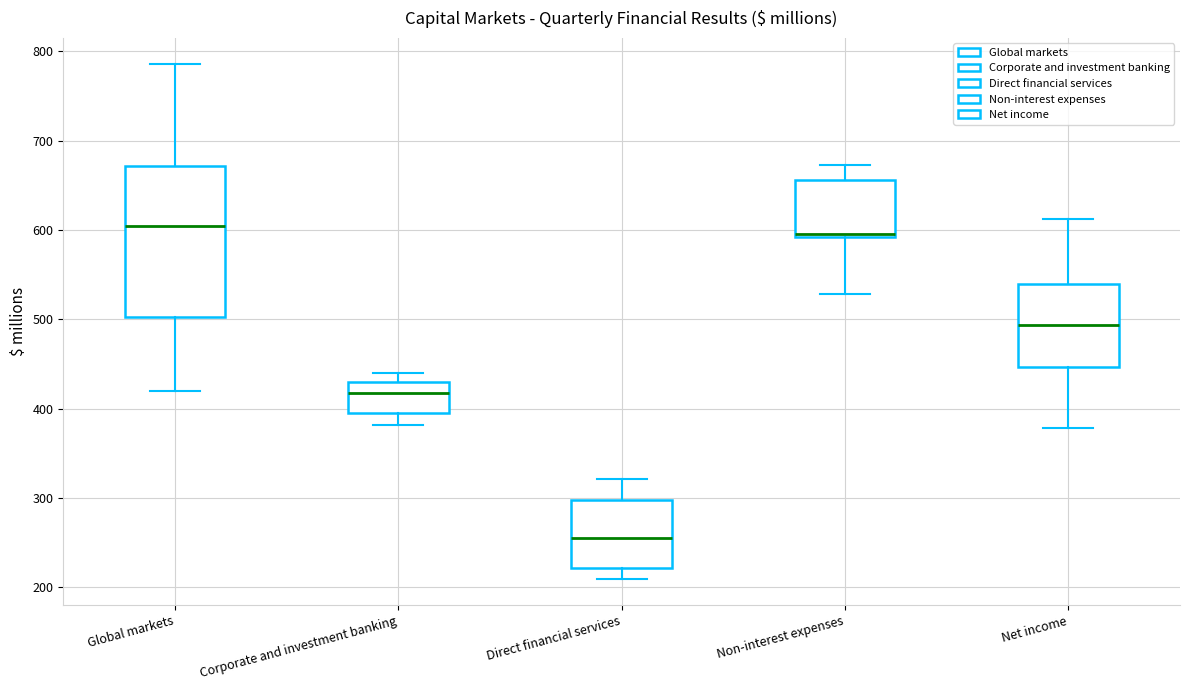

Reading left to right, read every box against the y-axis: the position of its median line, the range the box covers, and the ends of its whiskers. The values are not printed on the chart, so give them approximately, as read against the axis.

Global markets: median 600, box 500 to 670, whiskers 420 to 790
Corporate and investment banking: median 420, box 400 to 430, whiskers 380 to 440
Direct financial services: median 260, box 220 to 300, whiskers 210 to 320
Non-interest expenses: median 600, box 590 to 660, whiskers 530 to 670
Net income: median 490, box 450 to 540, whiskers 380 to 610